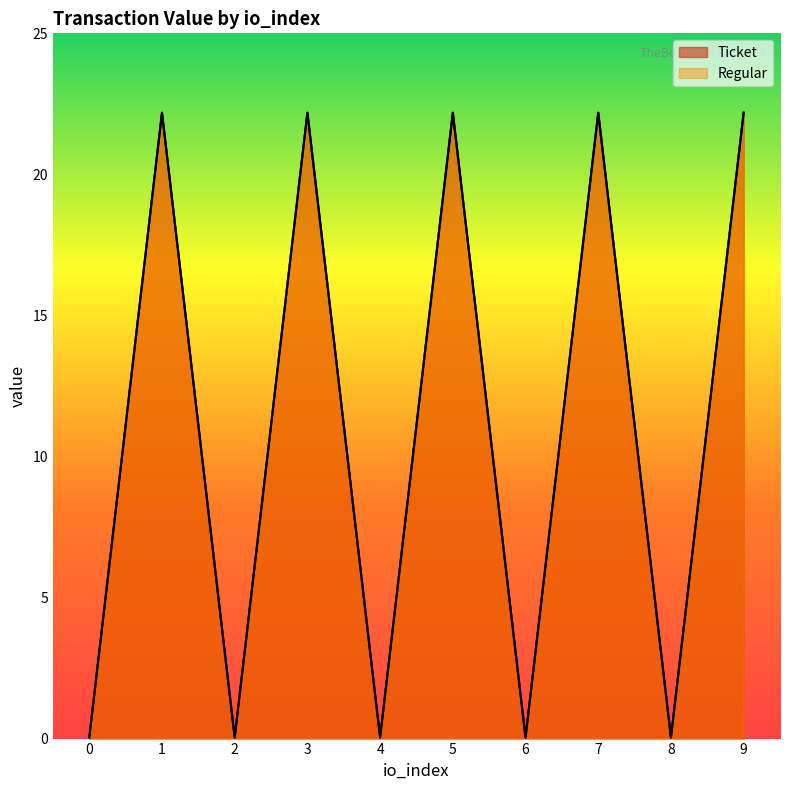

Which series has the largest total across all categories?

Ticket